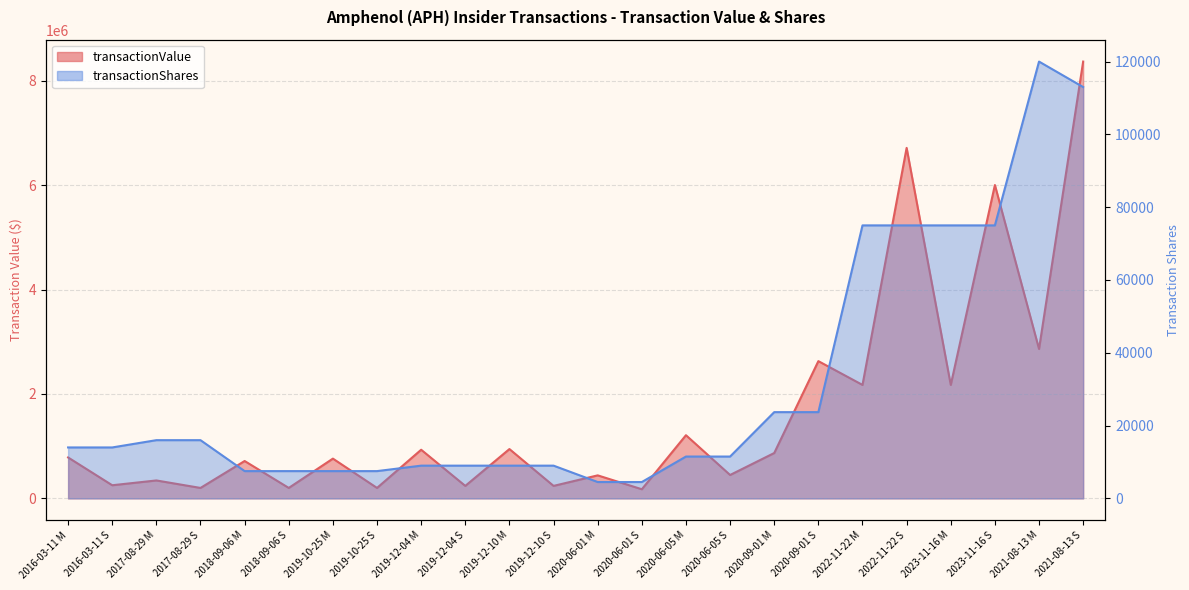

True or false: transactionShares and transactionValue intersect in this chart.

False